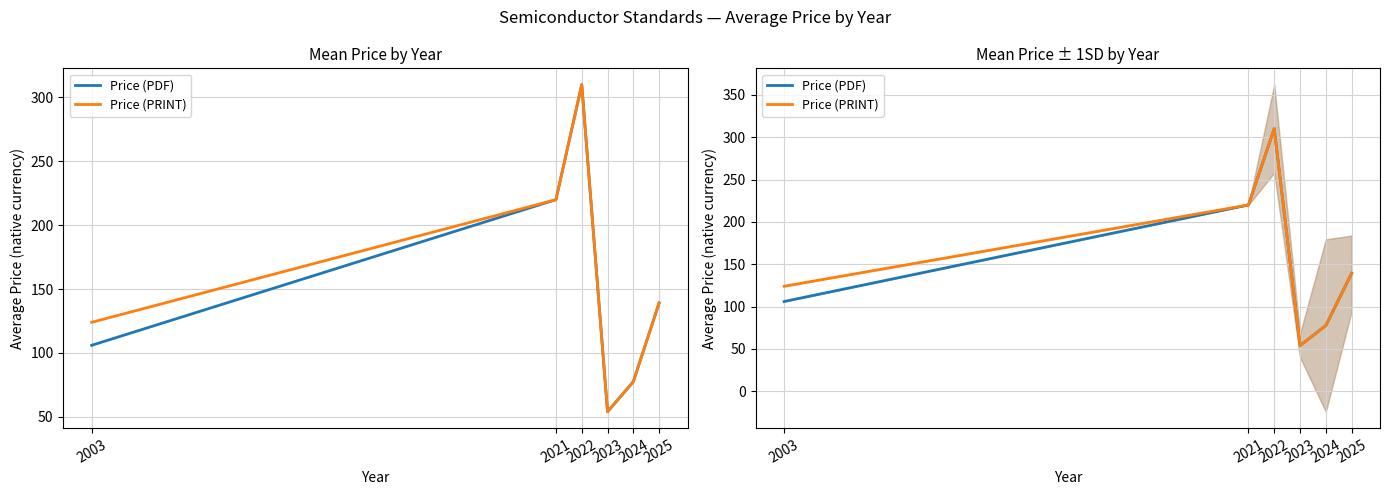

In Price (PRINT), how many points are lower than both neighbors (excluding endpoints)?

1